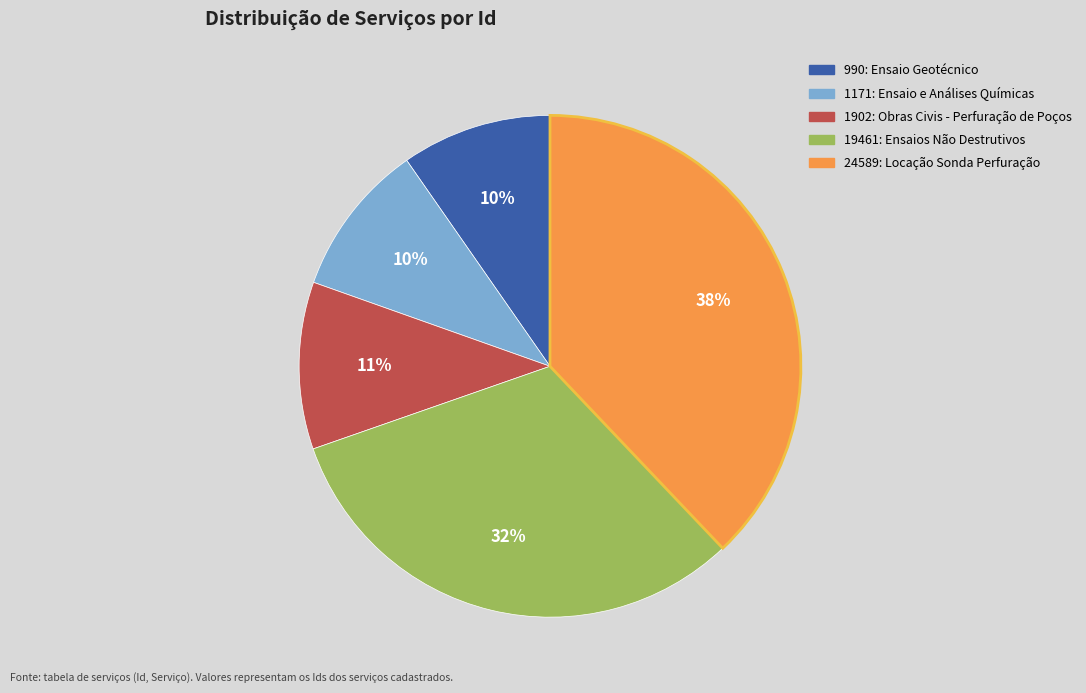

How many segments does this pie chart have?

5